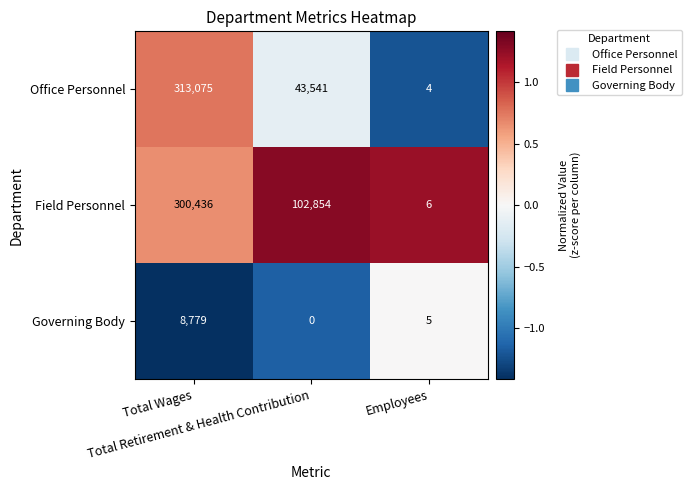

Which series has the widest spread of values?

Office Personnel